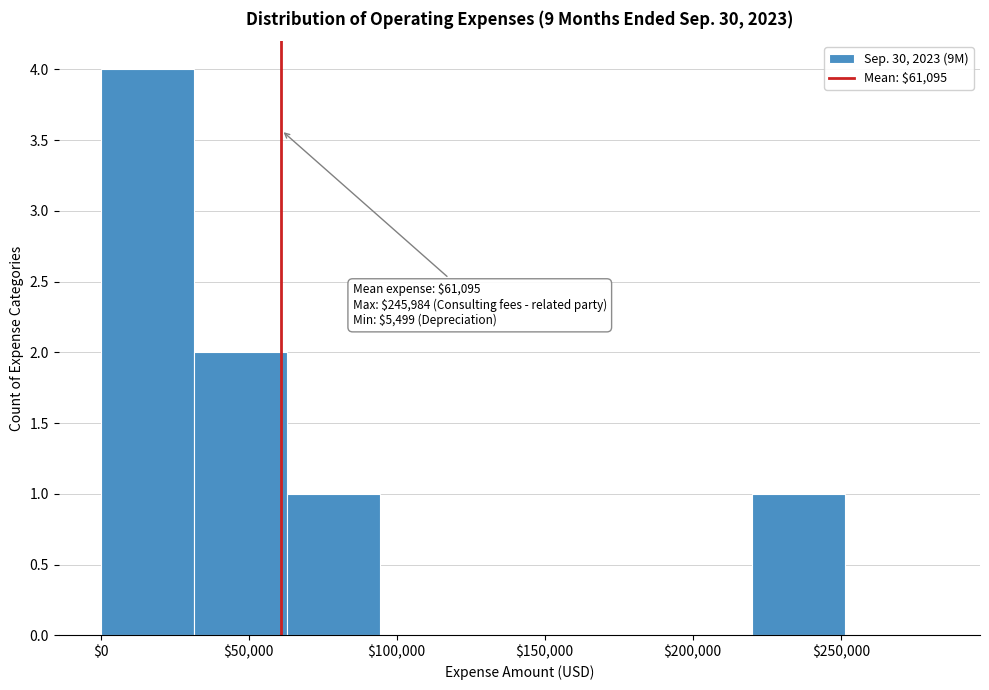

Which range on the x-axis has the tallest bar?

0 to 30000